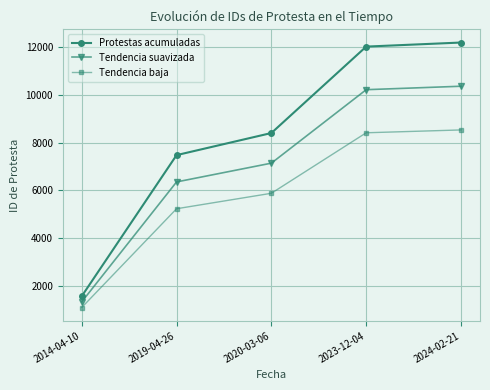

The value of Tendencia baja at 2024-02-21 is 8533.0. True or false?

True